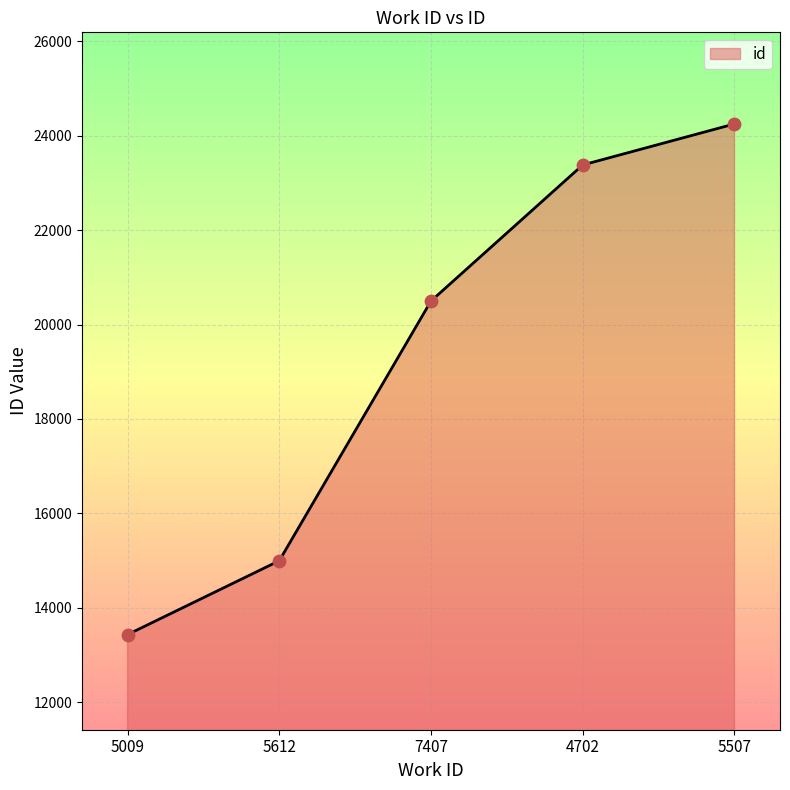

Approximately how many times larger is the value at 4702 compared to 7407?

1.1